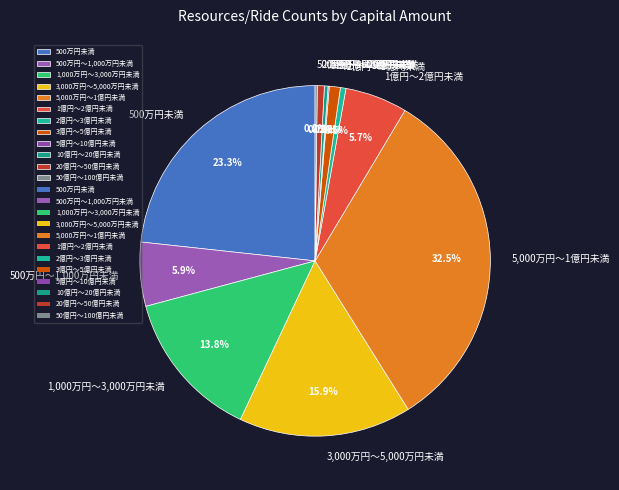

What is the largest slice in the pie chart?

5,000万円～1億円未満